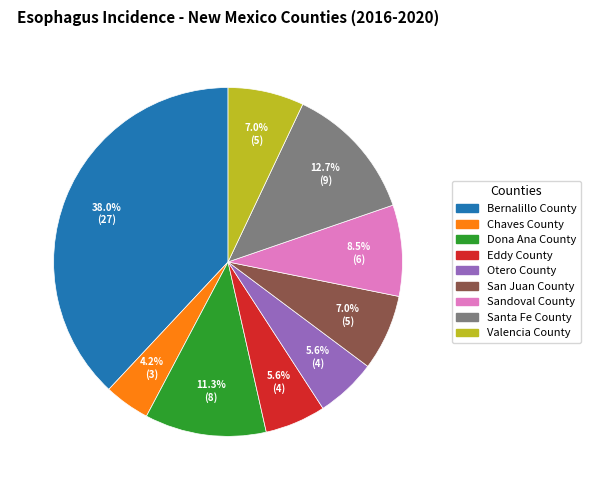

Does Sandoval County account for over 50% of the chart?

No